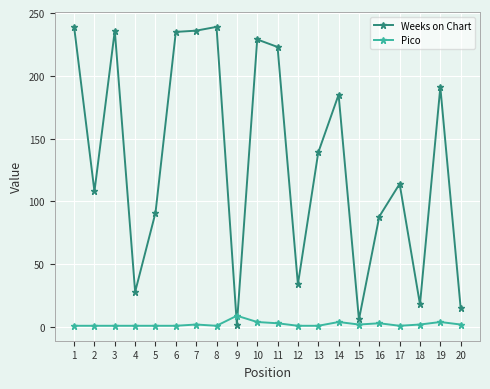

What is the sum of all Weeks on Chart values?

2656